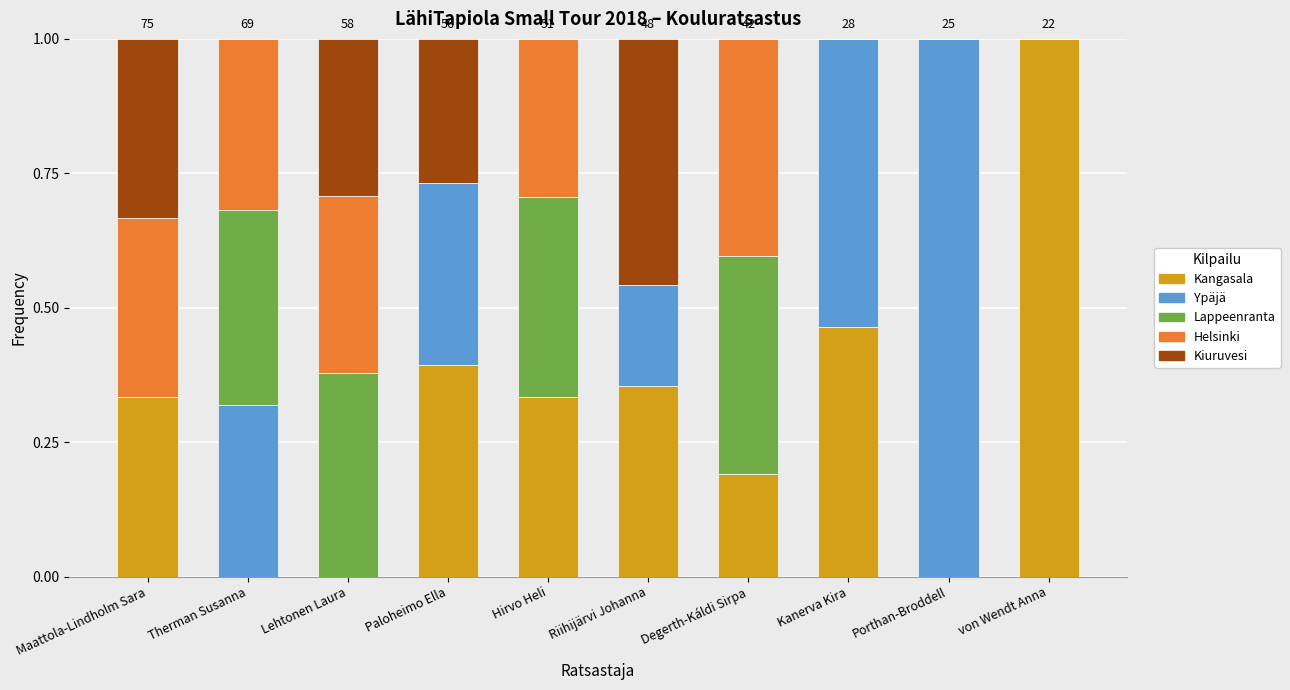

What is the total value across all series at Therman Susanna?

1.0